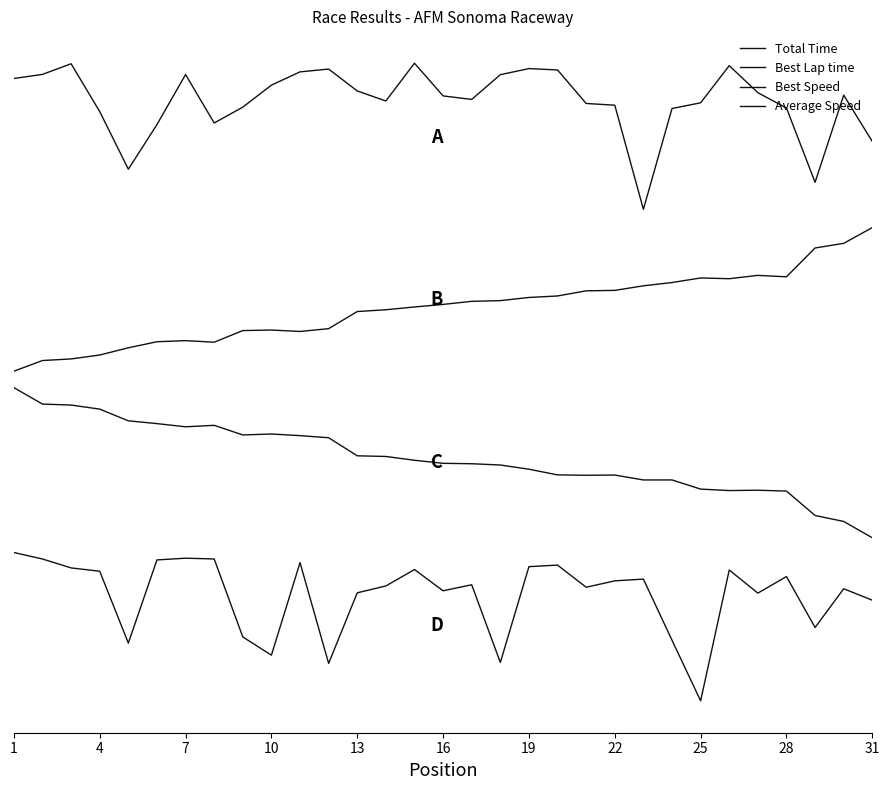

How many data points does each series have?

31